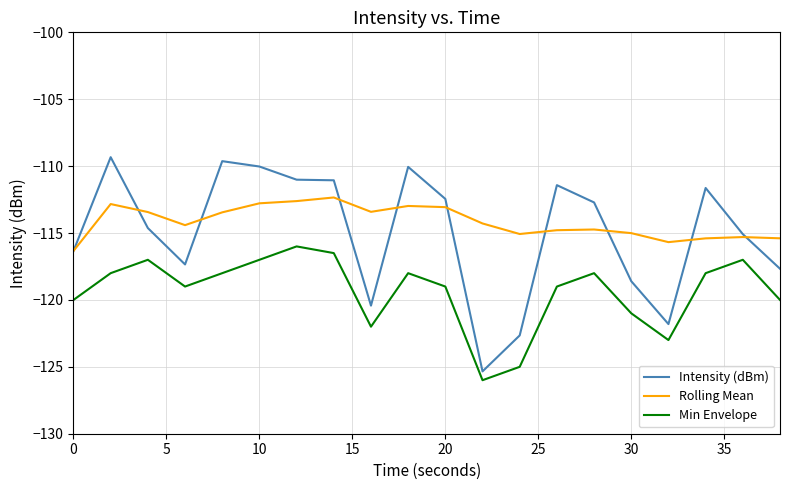

What is the greatest value displayed?

-109.3